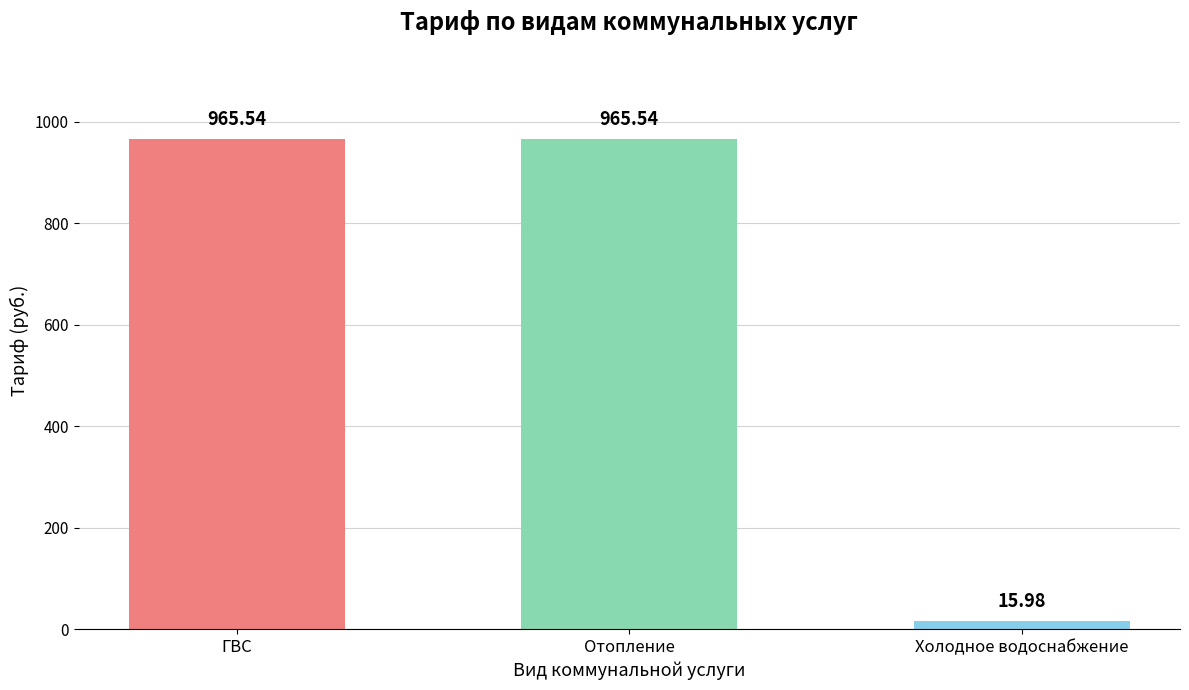

How many data points are less than 965?

1